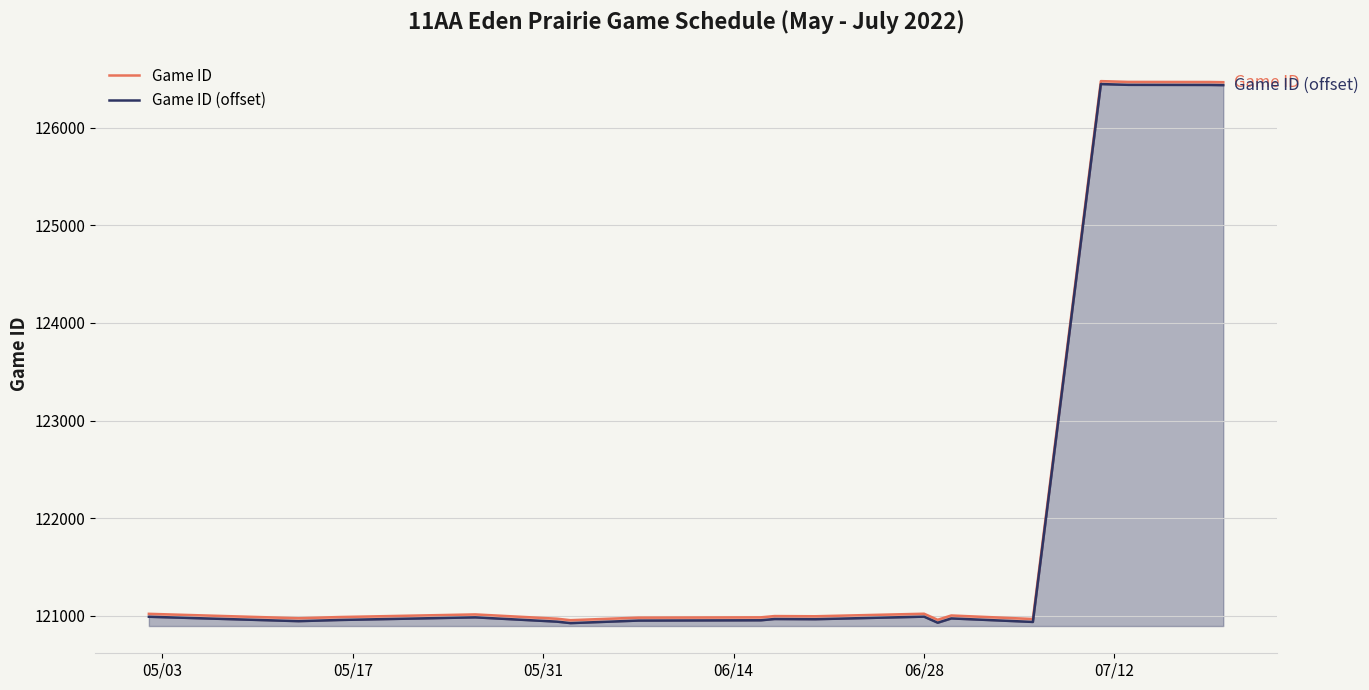

At 05/31, list the series in order from largest to smallest.

Game ID, Game ID (offset)